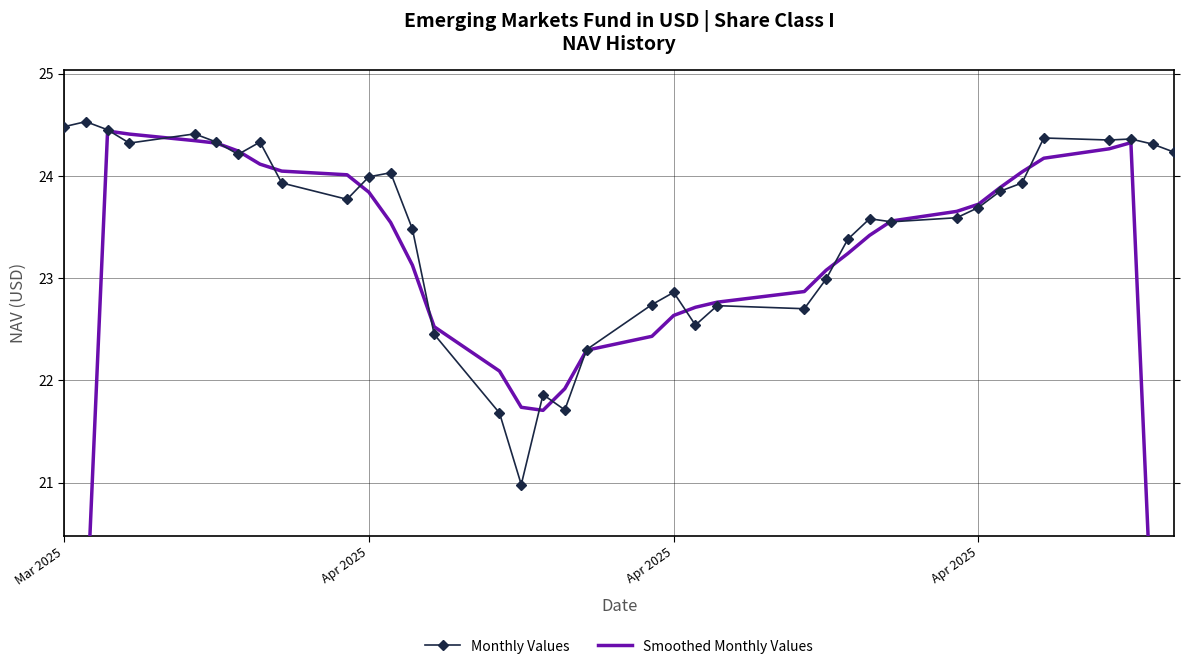

Which series has the largest total across all categories?

Monthly Values